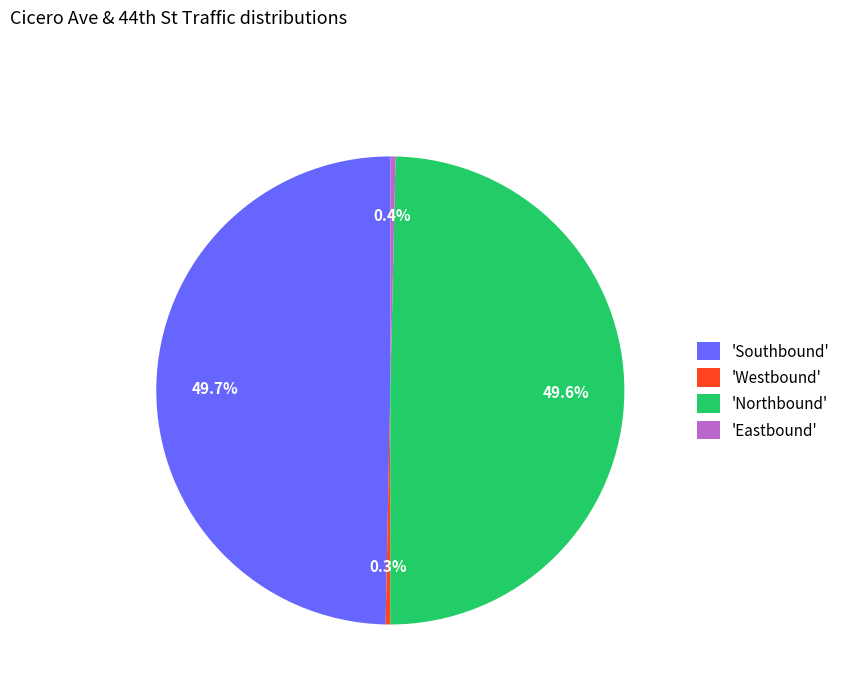

Is there a majority slice in this chart?

No